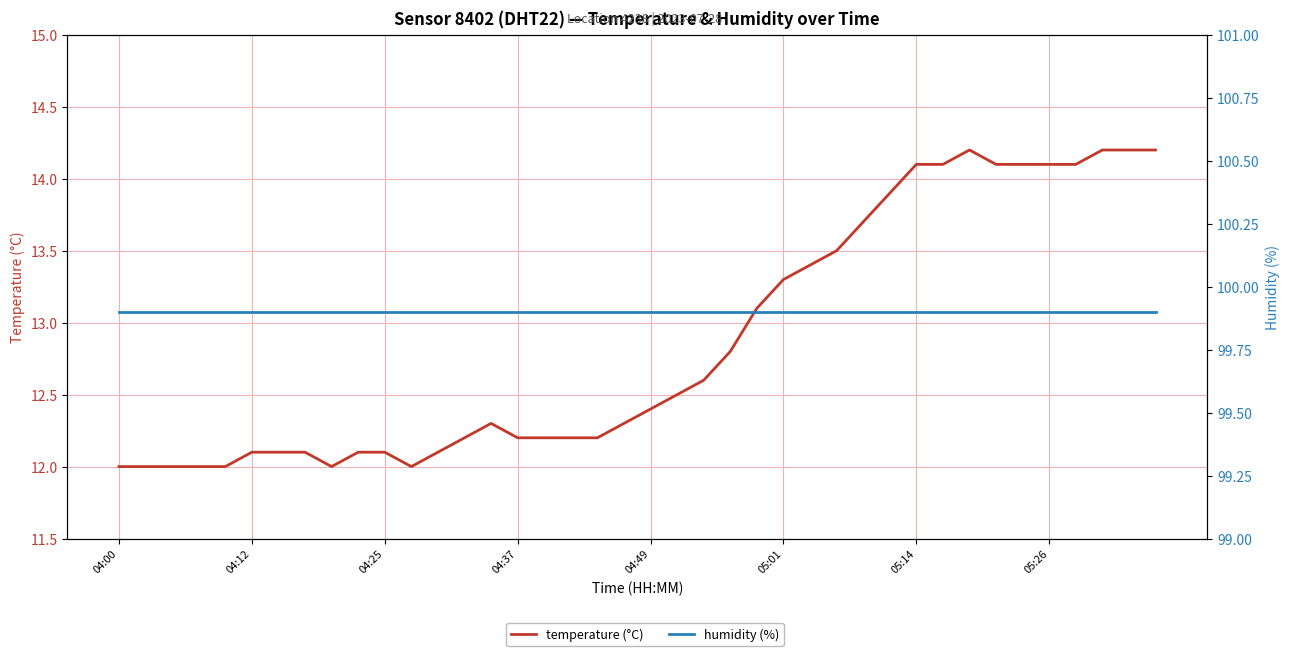

At how many categories does at least one series exceed 20?

40